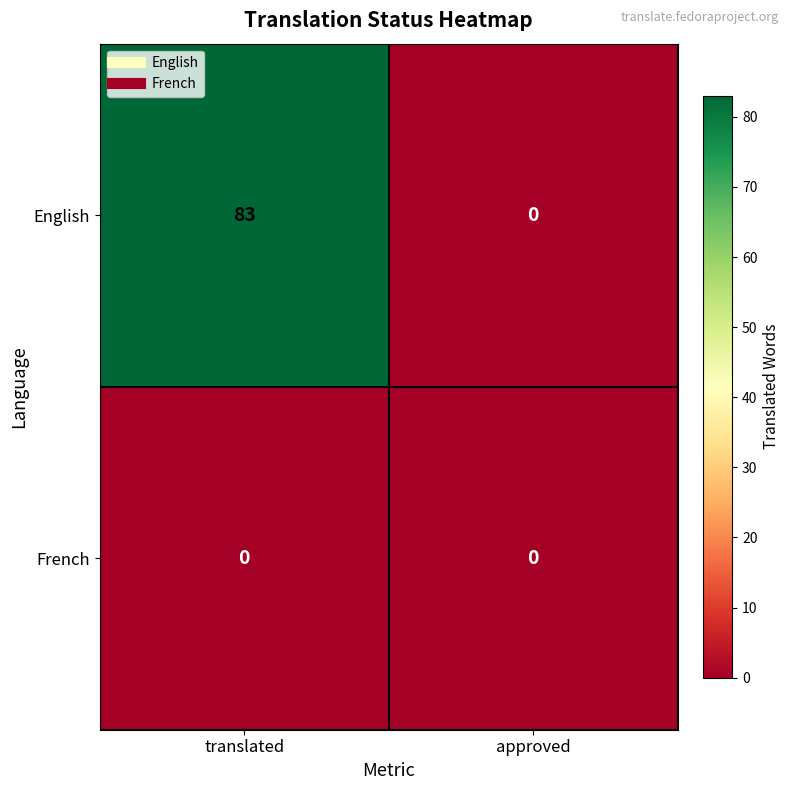

What is the sum of all English values?

83